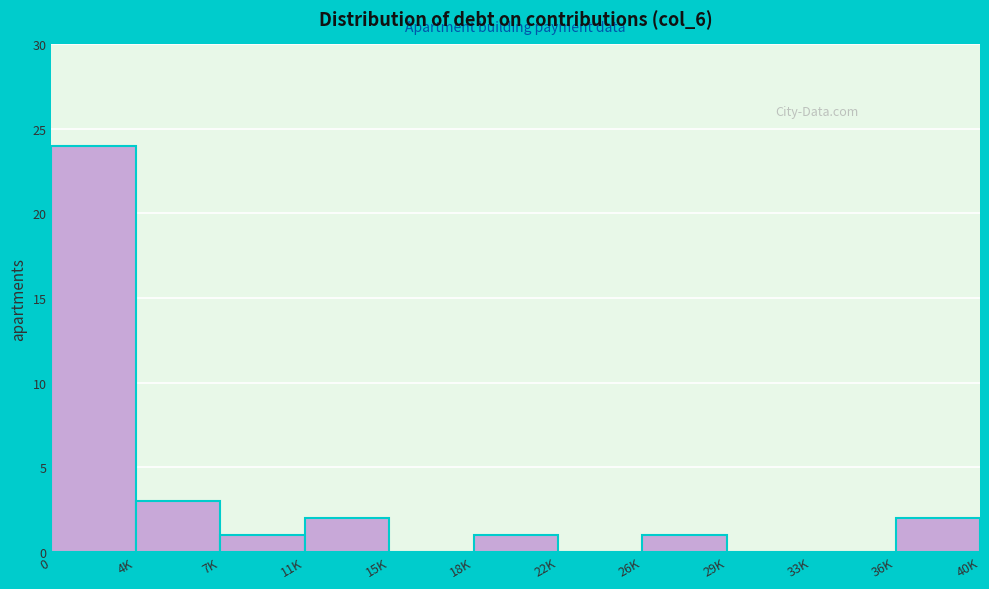

Reading left to right, extract all data points from this chart.

0=24	4K=3	7K=1	11K=2	15K=0	18K=1	22K=0	26K=1	29K=0	33K=0	40K=2